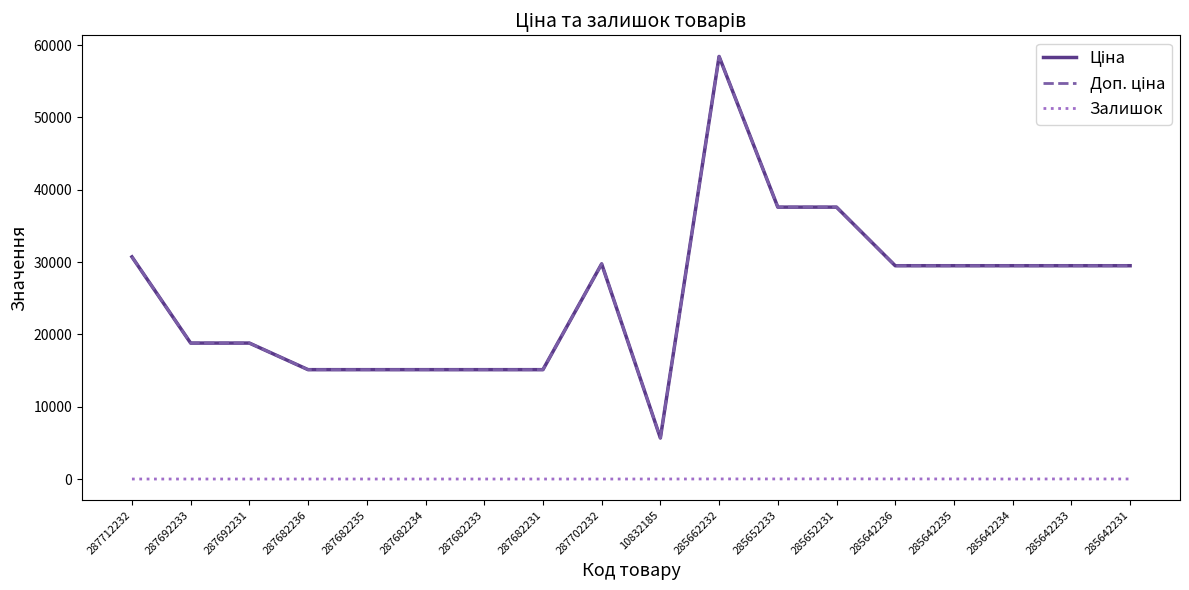

True or false: Ціна and Залишок intersect in this chart.

False